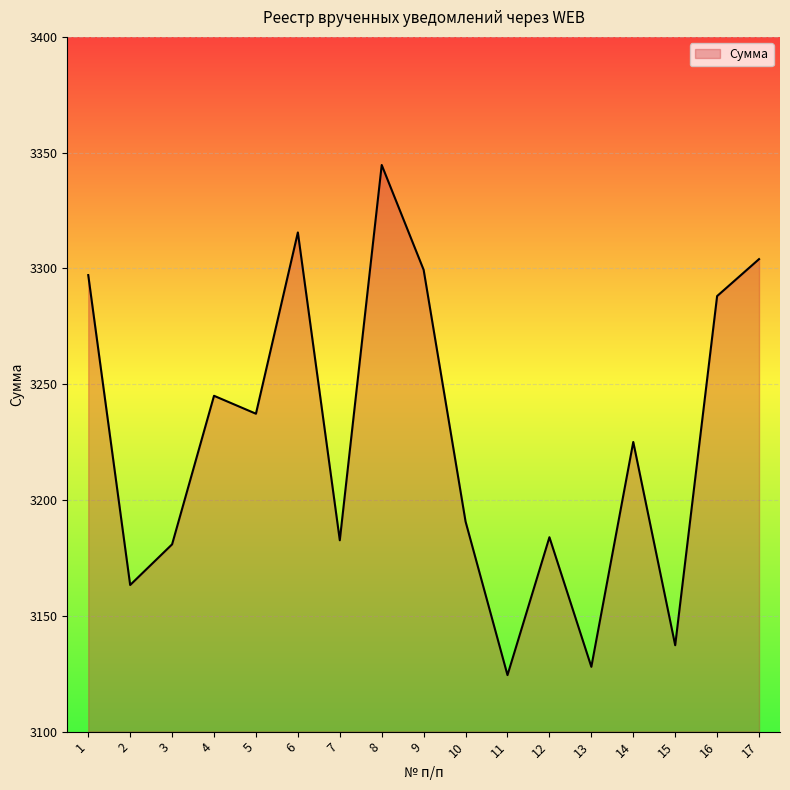

Which has a higher value, 2 or 6?

6